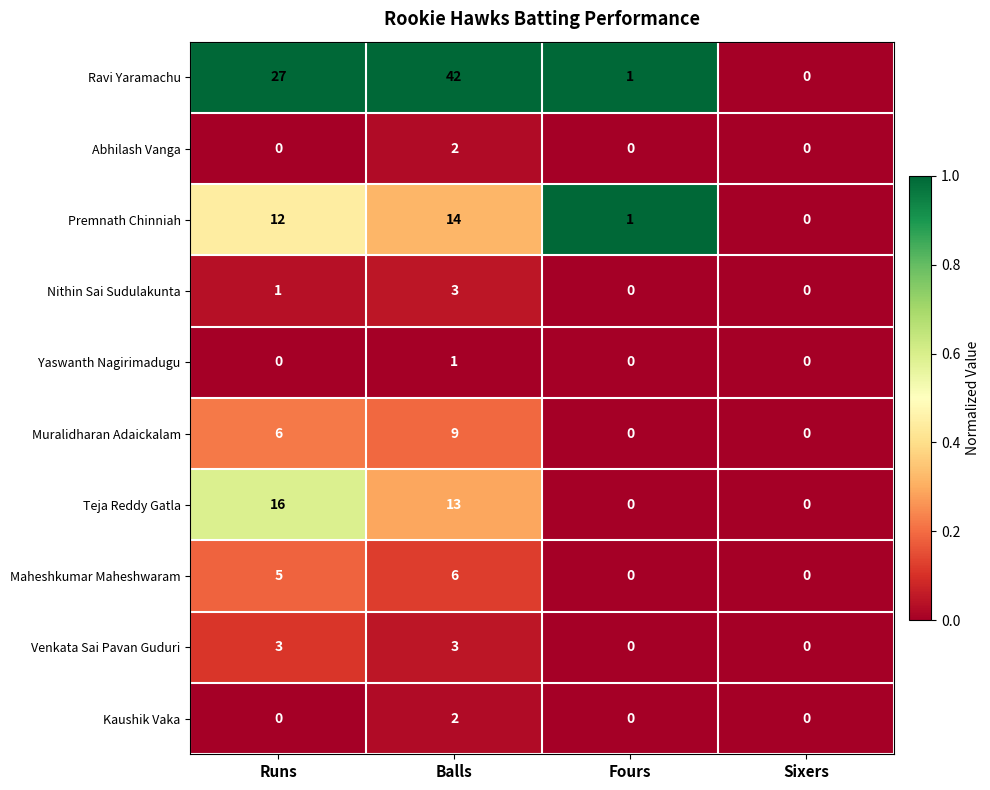

What is the difference between the highest and lowest values at Runs?

27